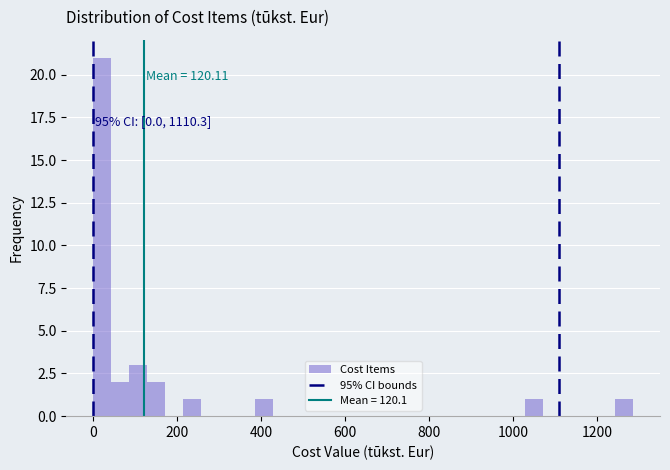

Read against the x-axis, roughly where is the centre of the tallest bar?

20